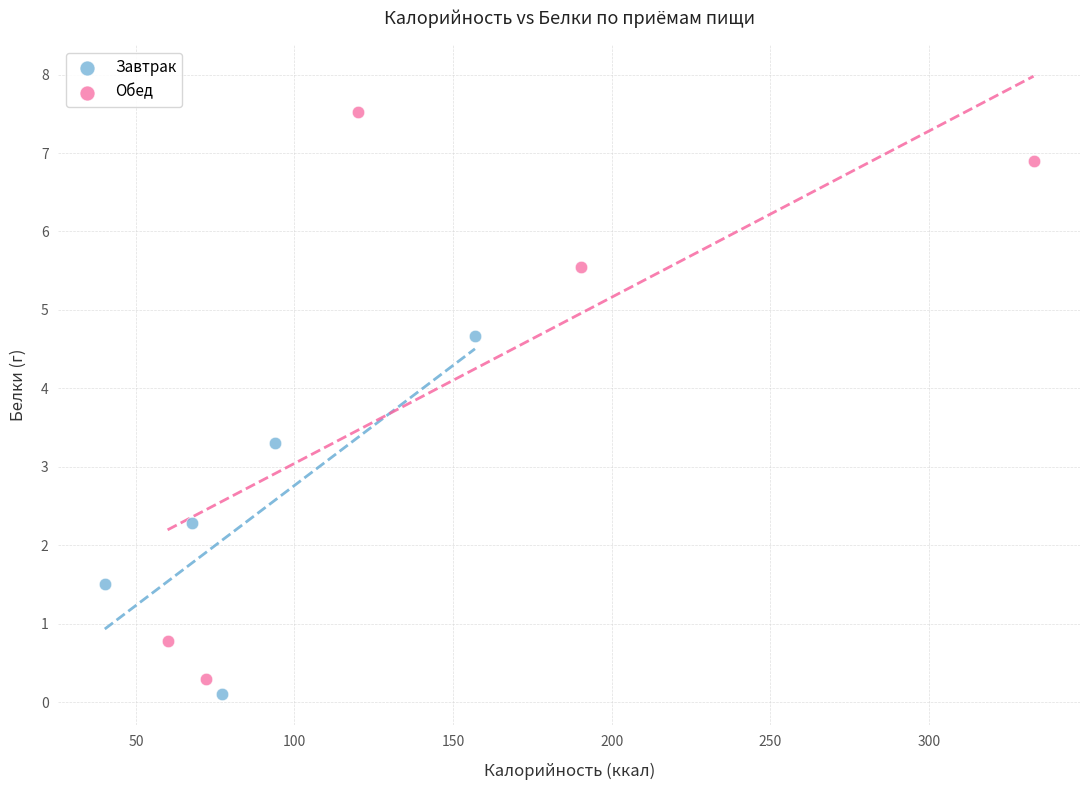

Which series has the widest spread of Y values?

Обед